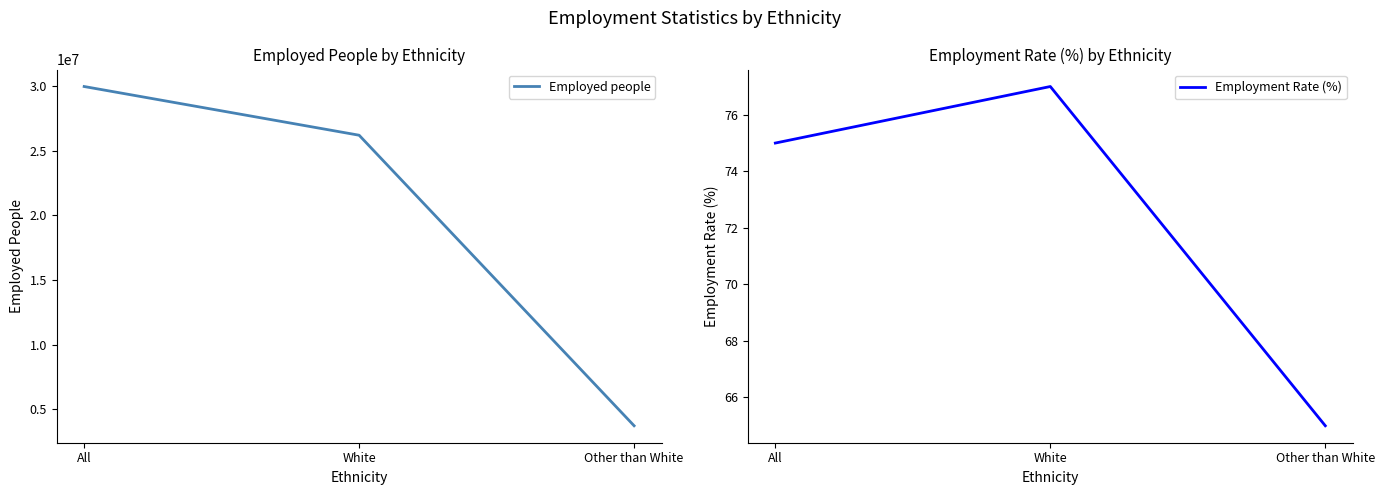

Between All and White, which series saw the biggest shift?

Employed people